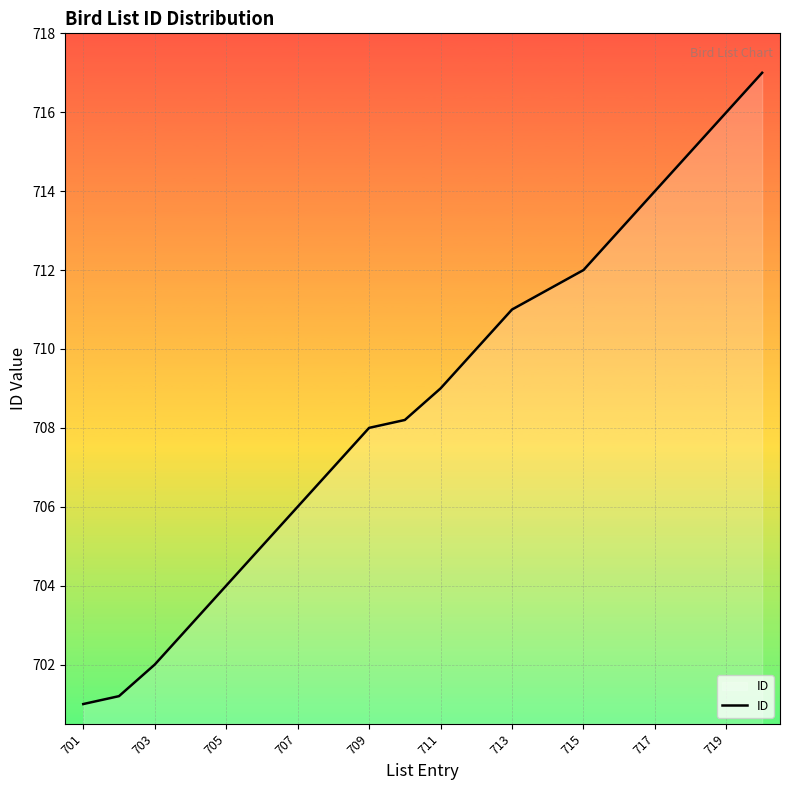

What is the difference between the maximum and minimum values?

16.0